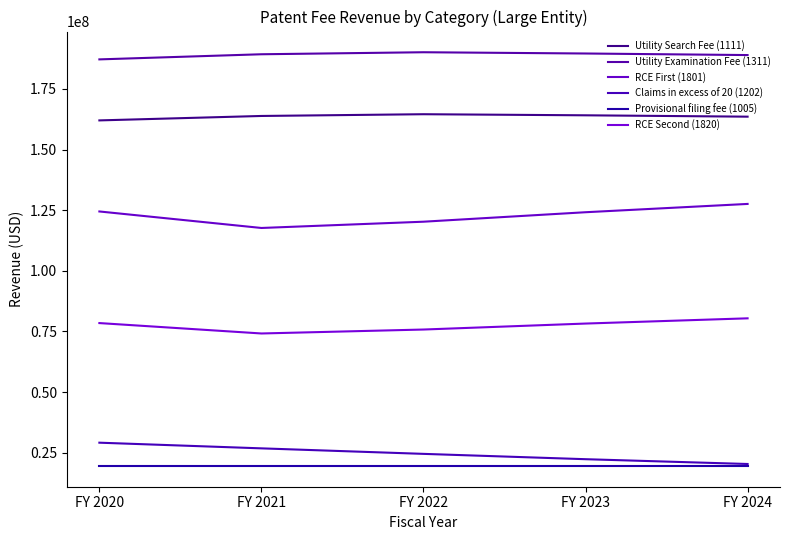

Rank the series at FY 2023 from lowest to highest value.

Provisional filing fee (1005), Claims in excess of 20 (1202), RCE Second (1820), RCE First (1801), Utility Search Fee (1111), Utility Examination Fee (1311)